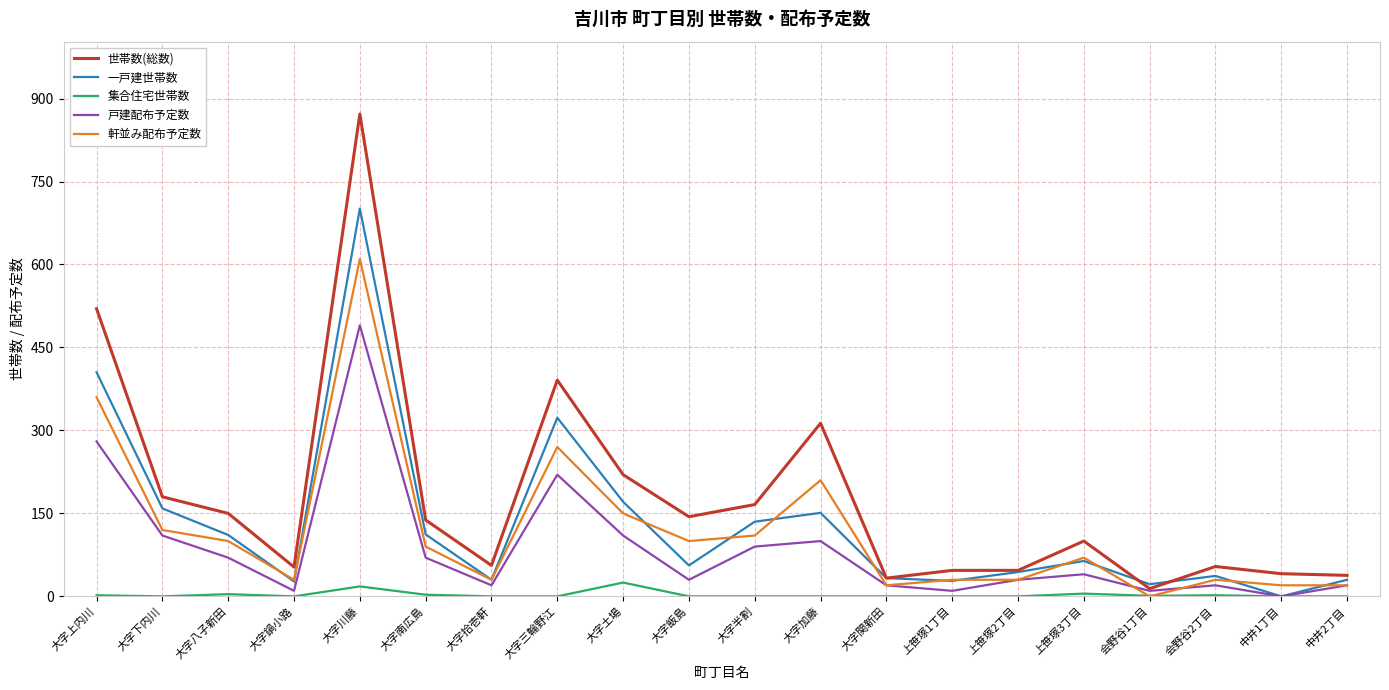

List the series in order of their peak value, highest first.

世帯数(総数), 一戸建世帯数, 軒並み配布予定数, 戸建配布予定数, 集合住宅世帯数